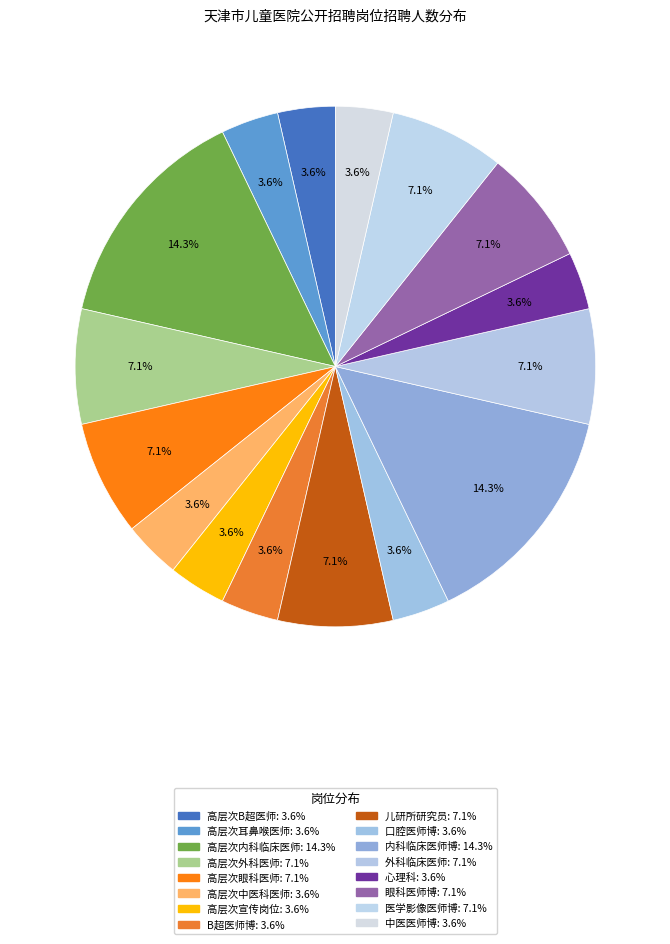

How many segments does this pie chart have?

16